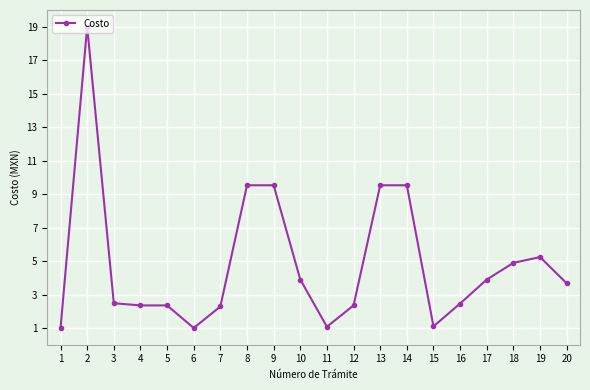

True or false: there are more than 1 points higher than both neighbors.

True